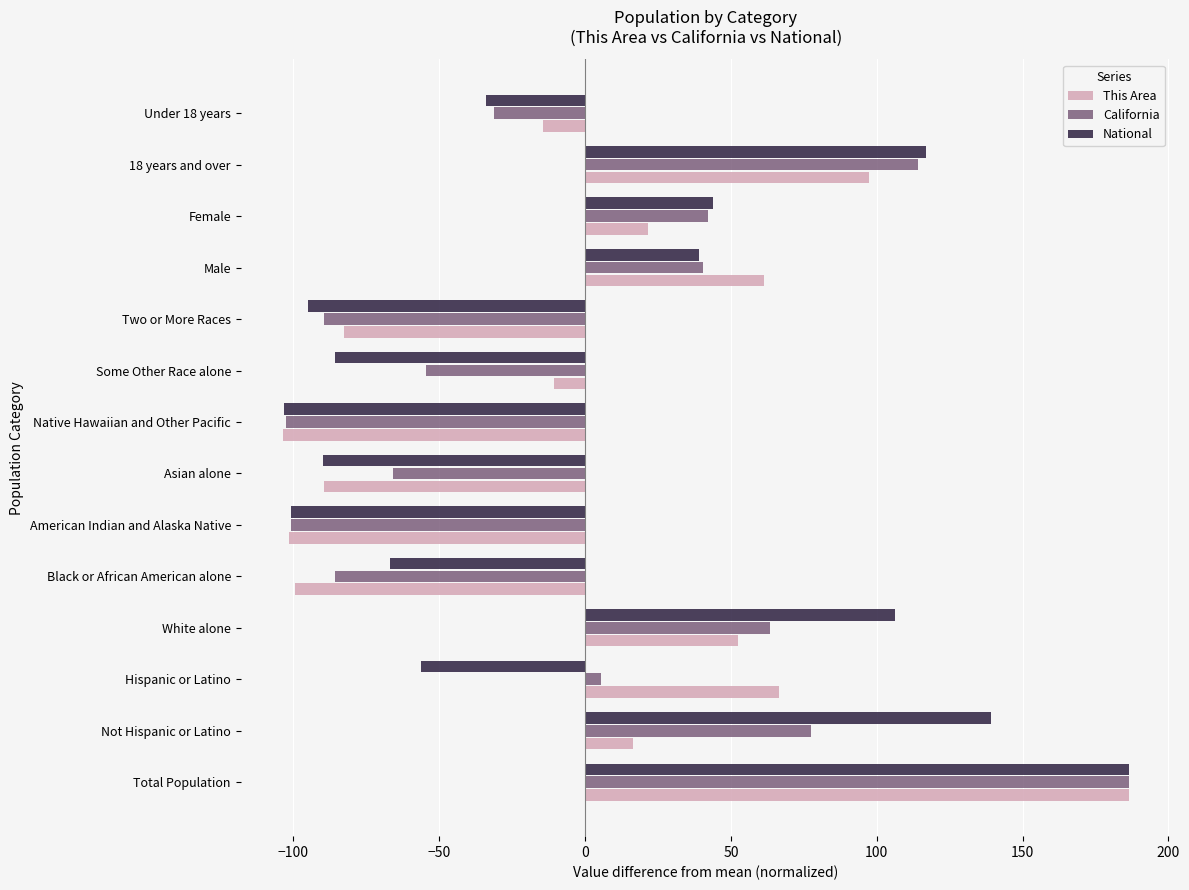

At Some Other Race alone, list the series in order from smallest to largest.

National, California, This Area